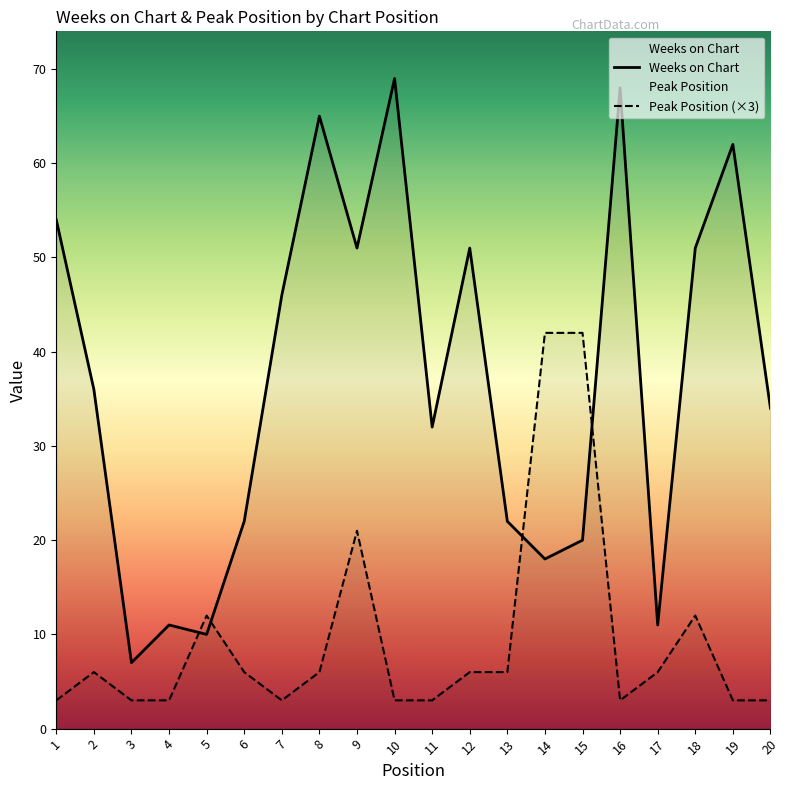

How many series are shown in this chart?

2